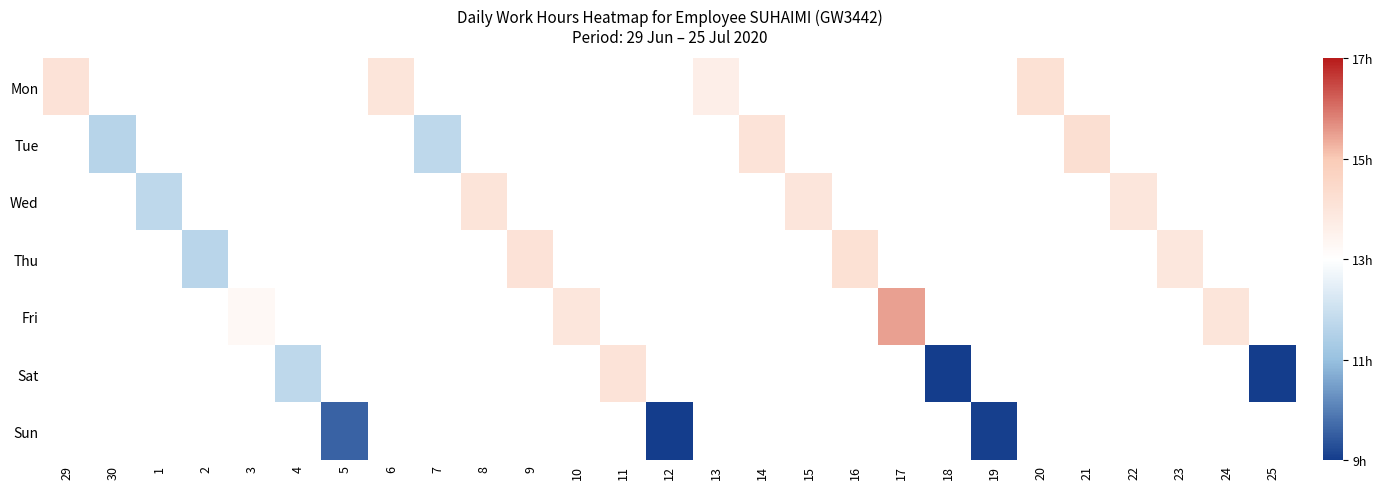

Which series has the widest spread of values?

Mon